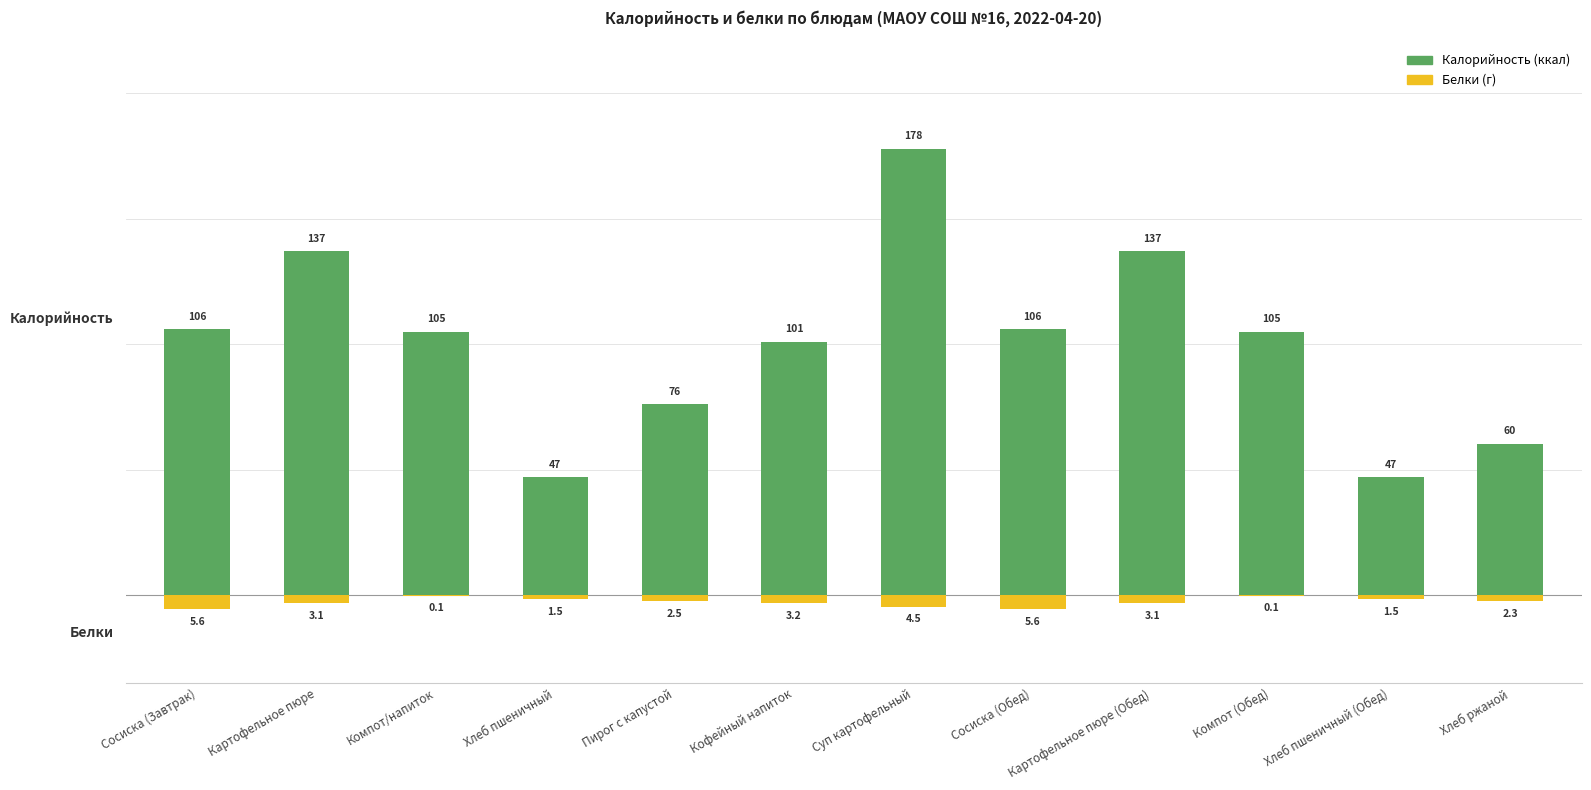

What is the average value of the Калорийность series?

100.4